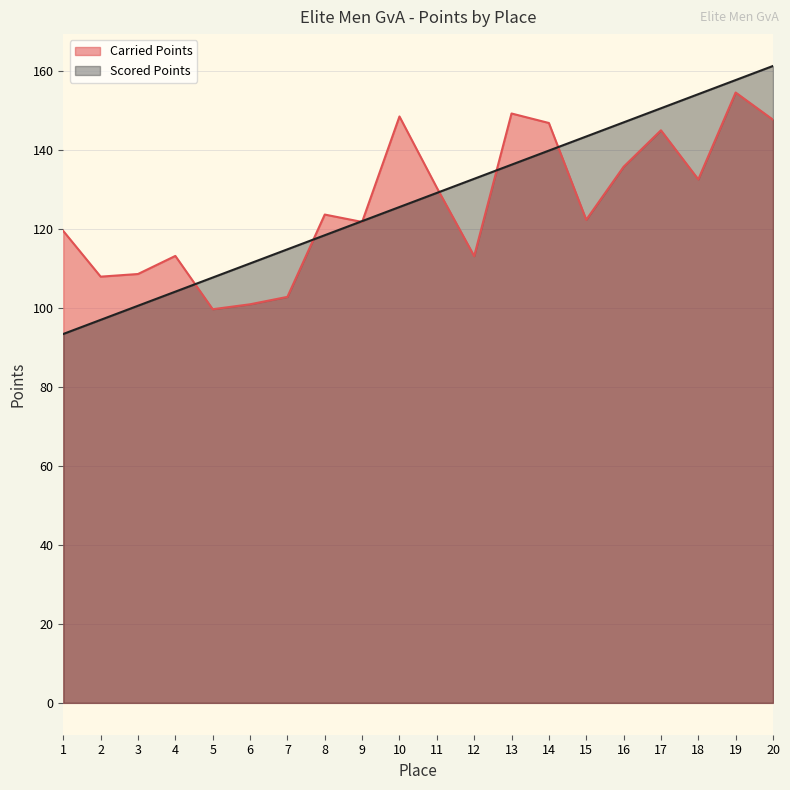

How many times do Scored Points and Carried Points cross each other?

7